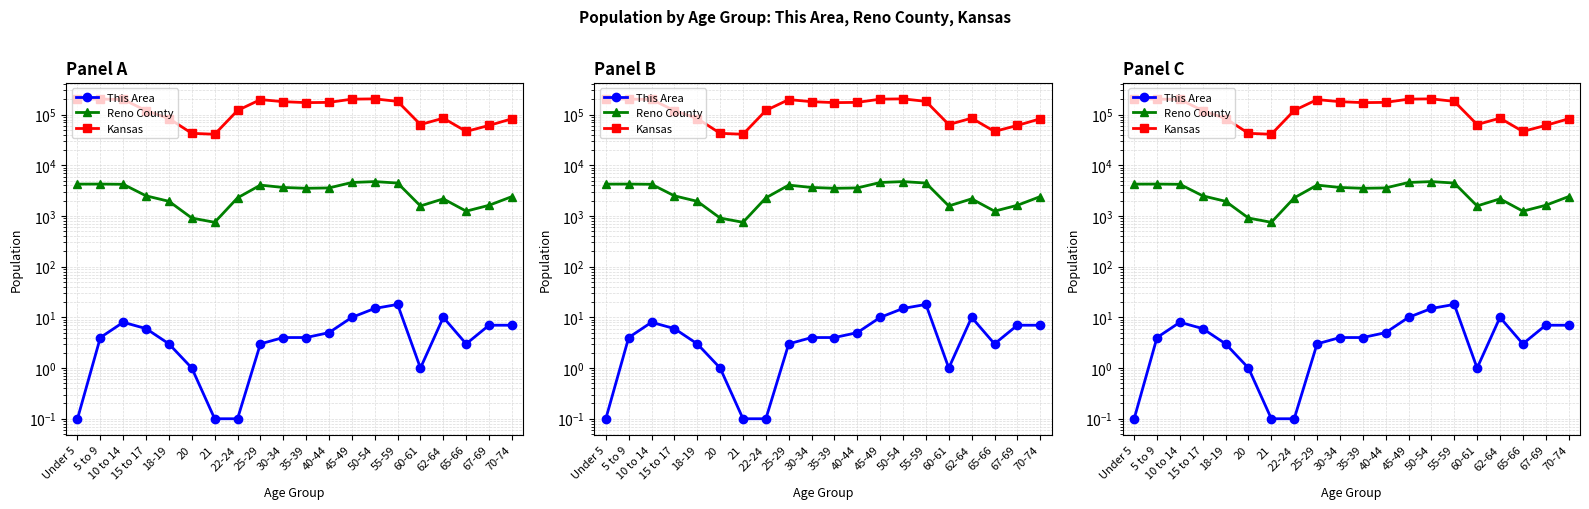

True or false: This Area and Kansas cross at least once.

False